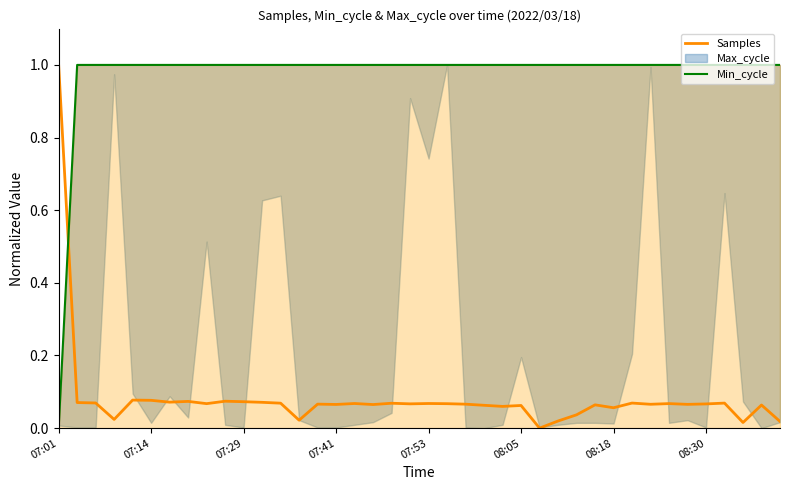

What is the highest value of the Samples series?

1.0